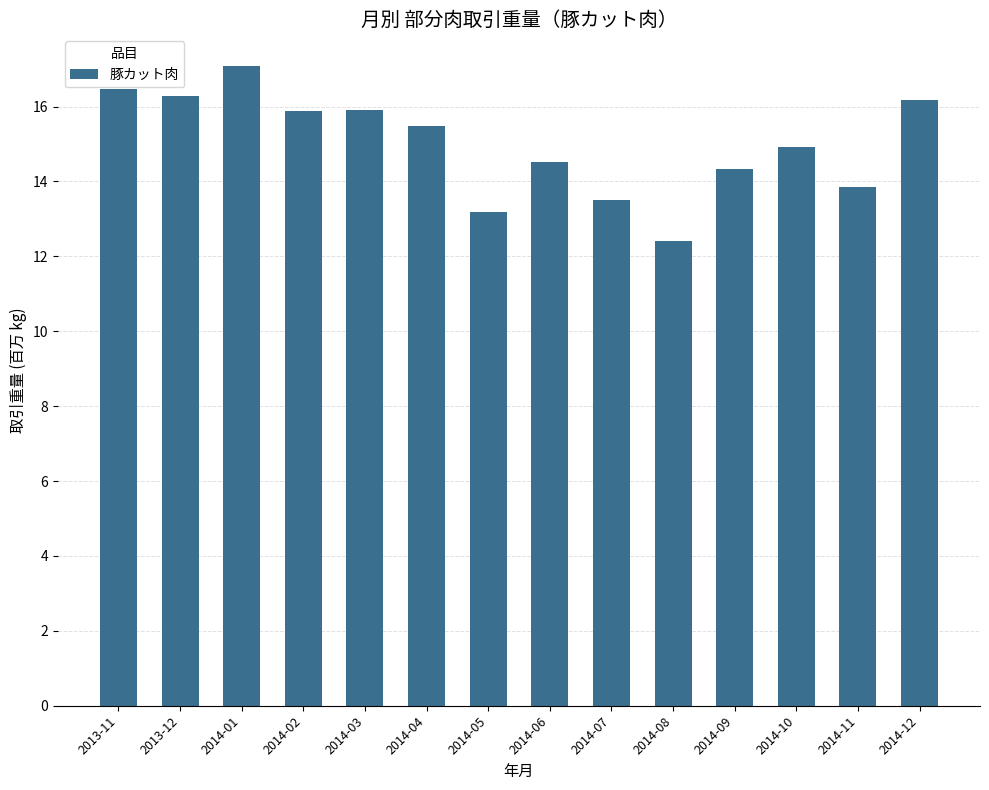

Is it true that the value at 2014-02 is 3.6?

False